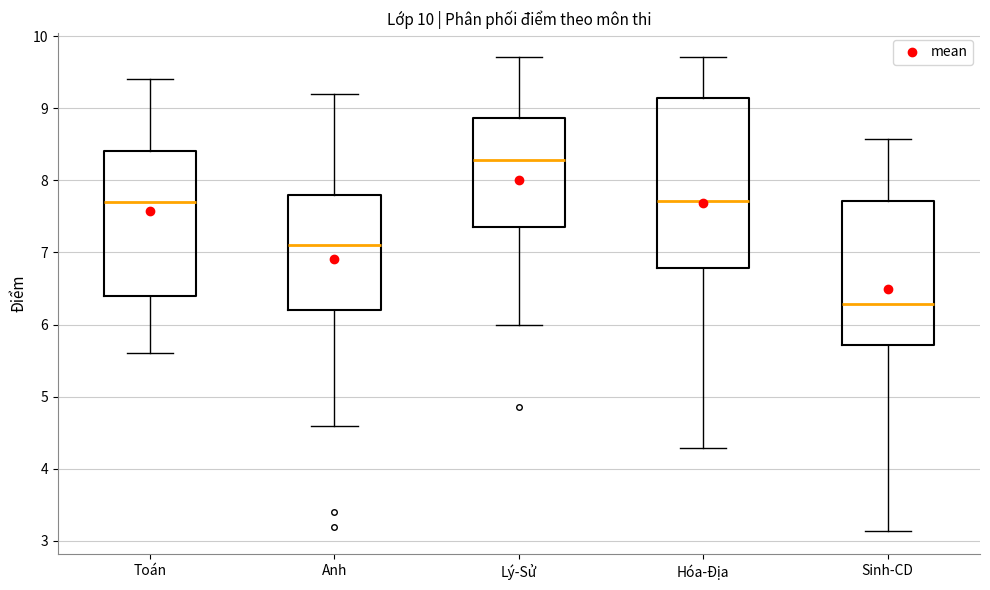

Where is the upper edge of the box for Anh on the y-axis? The values are not printed on the chart, so give them approximately, as read against the axis.

7.8